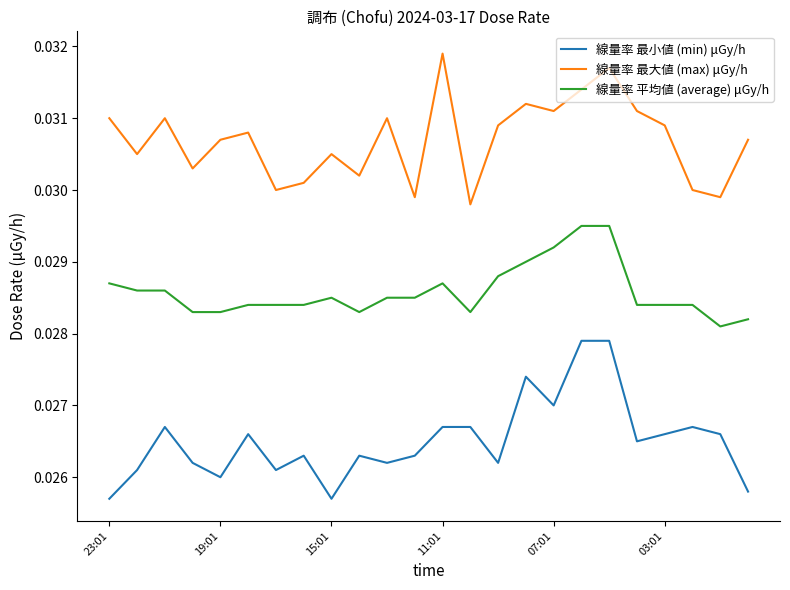

True or false: 線量率 平均値 (average) μGy/h and 線量率 最大値 (max) μGy/h intersect in this chart.

False